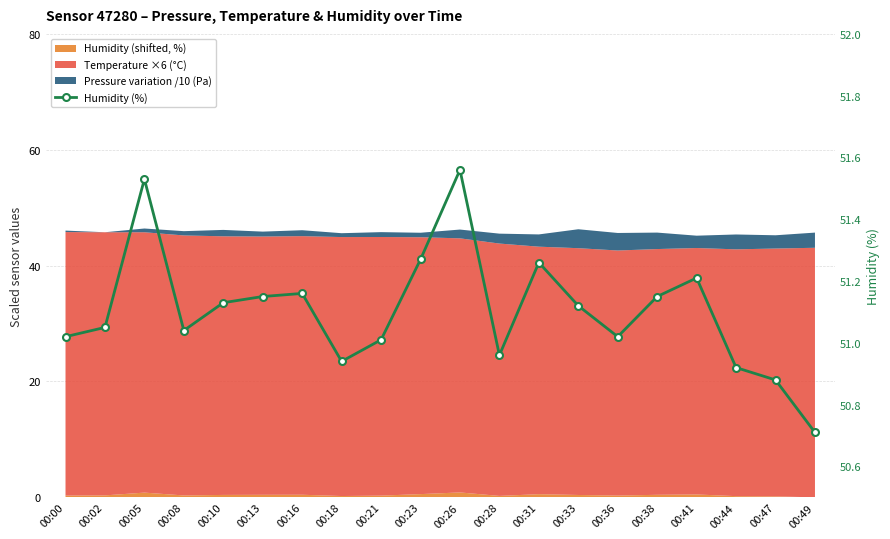

Between 00:31 and 00:02, which is larger?

00:31